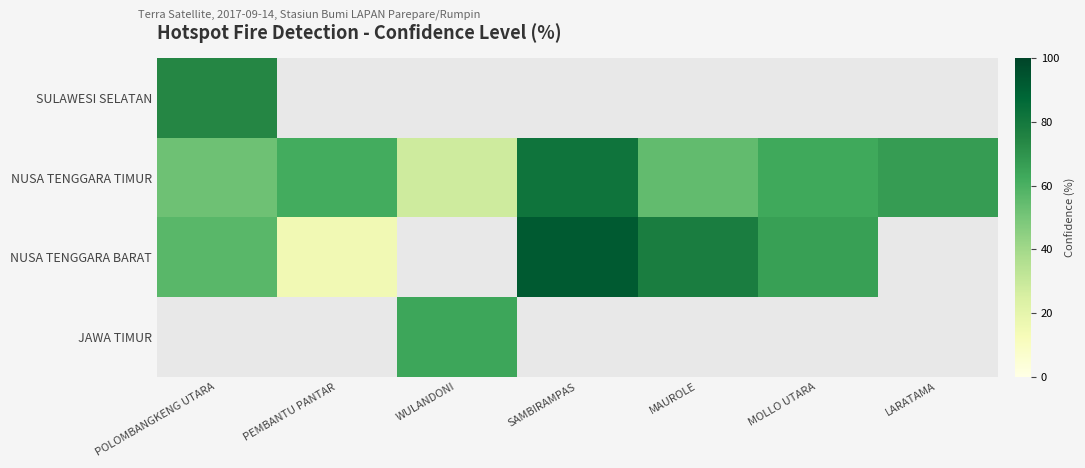

Which series has the largest range (max minus min)?

NUSA TENGGARA BARAT